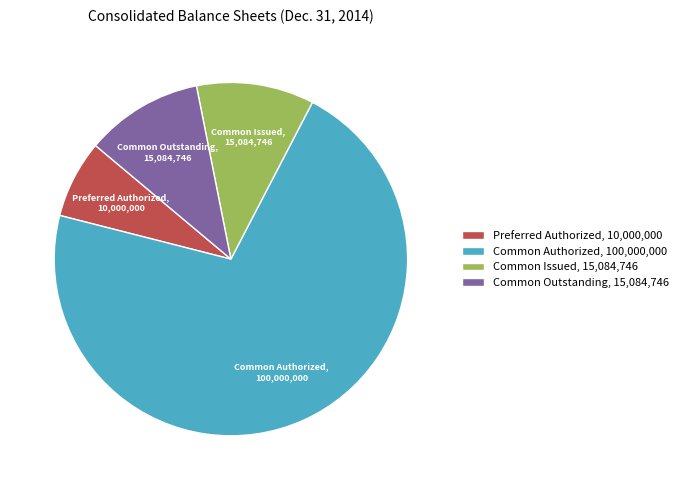

Is it true that Common Authorized is 82% of the pie?

False